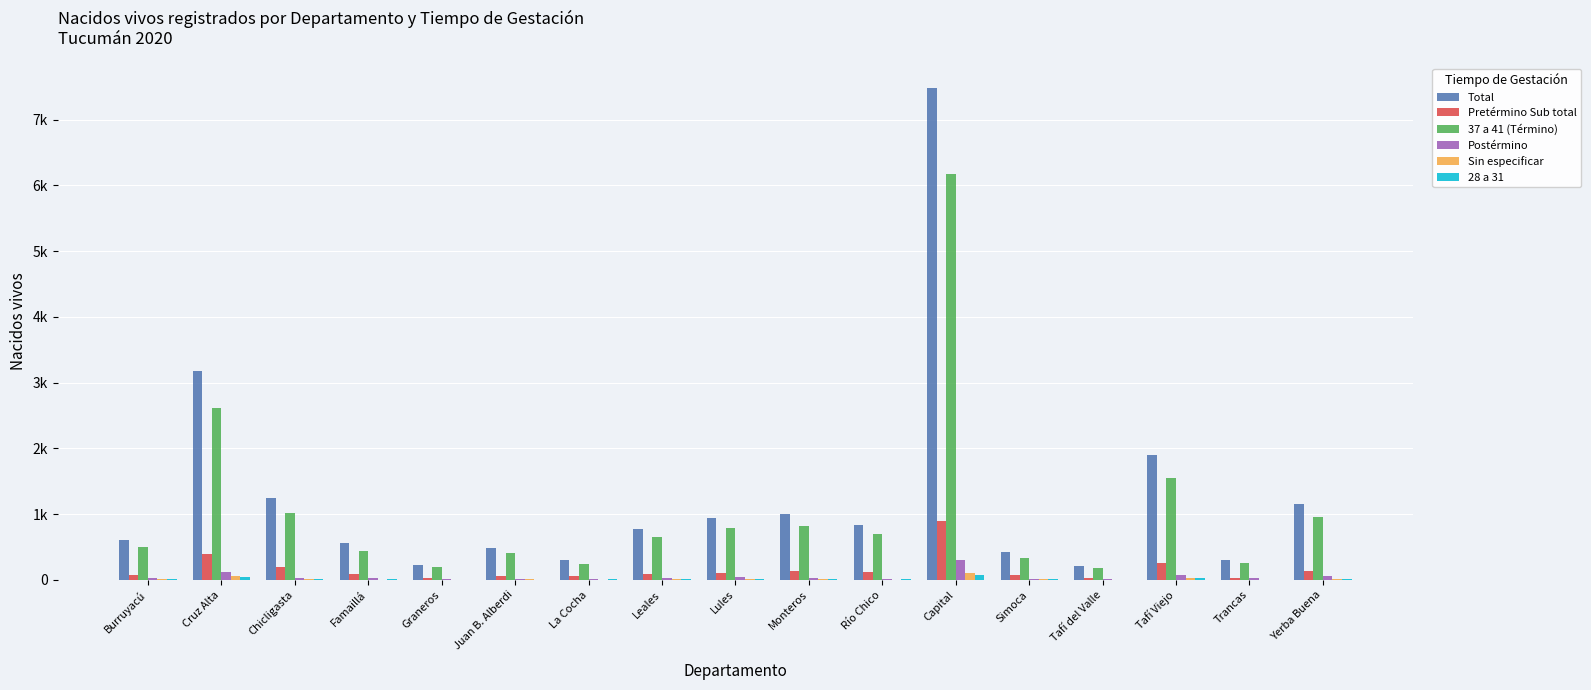

At which label does 37 a 41 (Término) reach its peak?

Capital